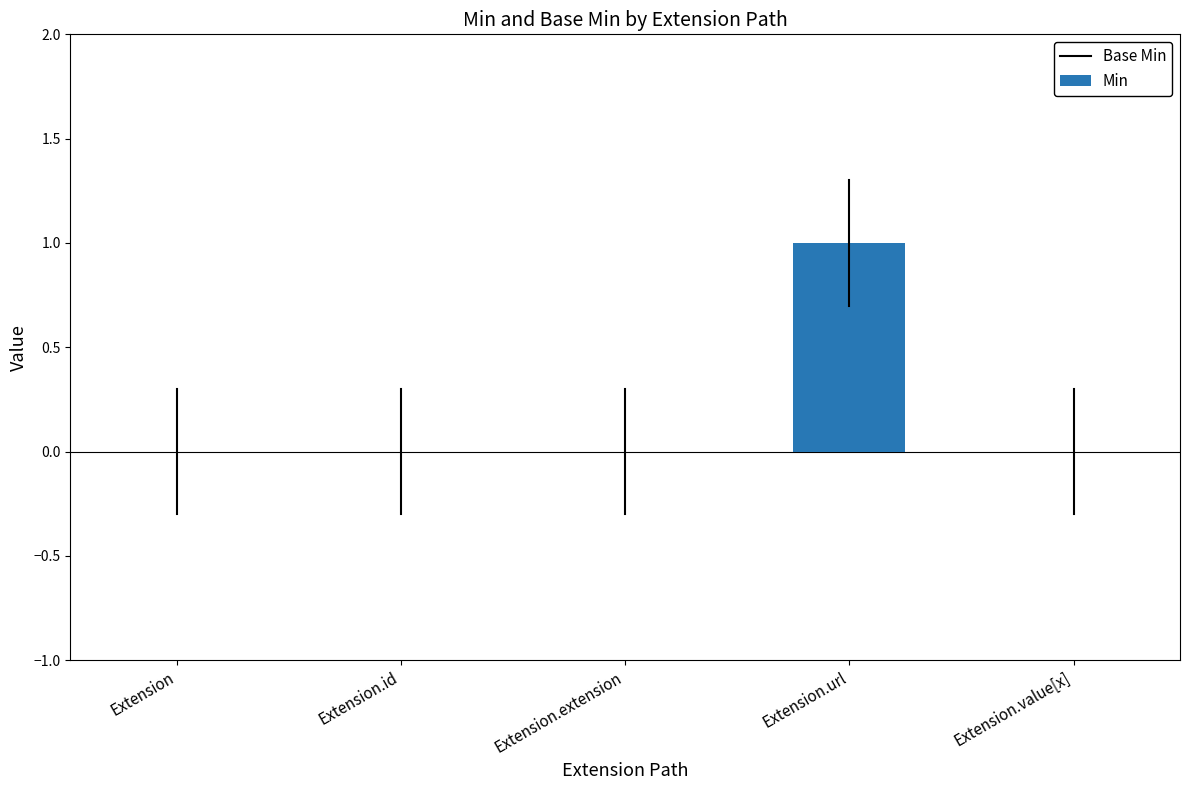

What is the change in value from Extension.extension to Extension.url?

+1